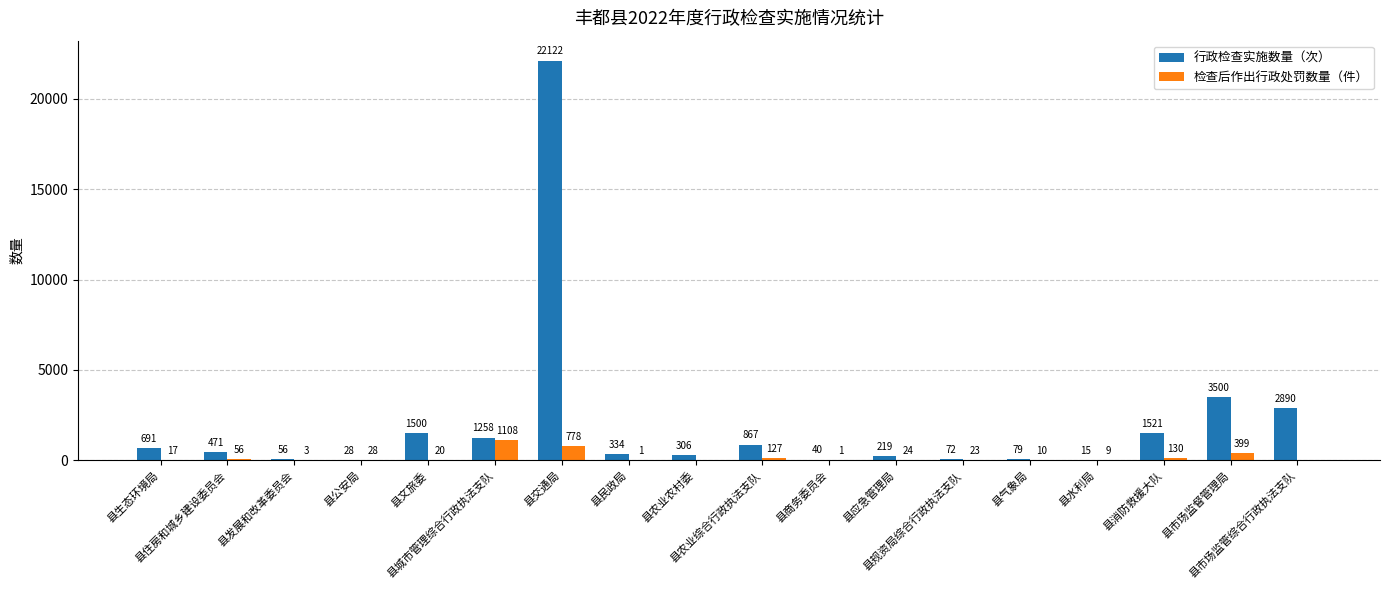

What is the sum of all 检查后作出行政处罚数量（件） values?

2734